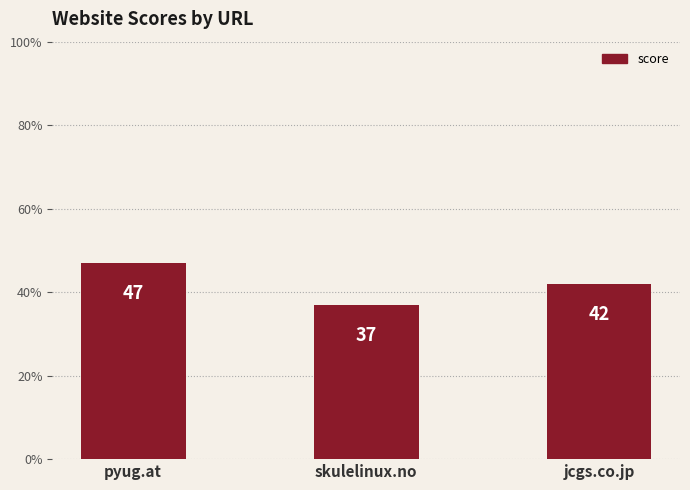

Is it true that the value at skulelinux.no is 51?

False